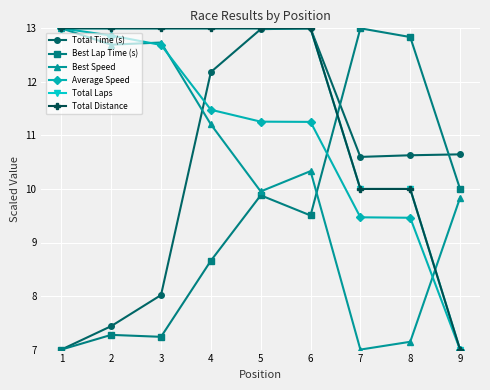

Does the chart have visible grid lines?

Yes